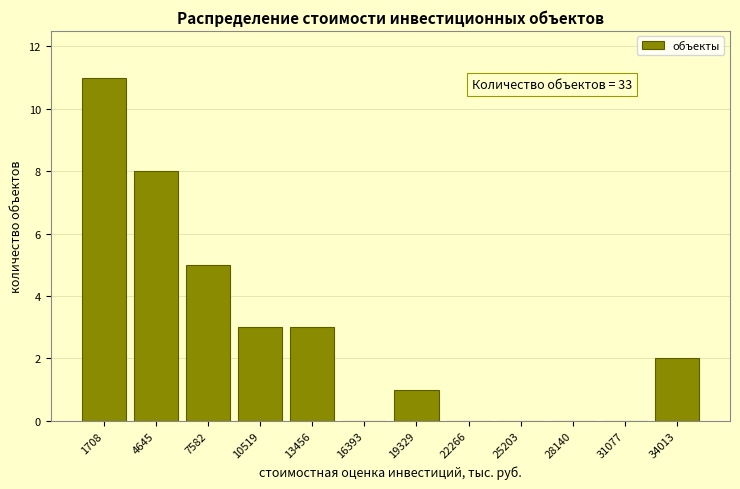

Which range on the x-axis has the tallest bar?

0 to 3000